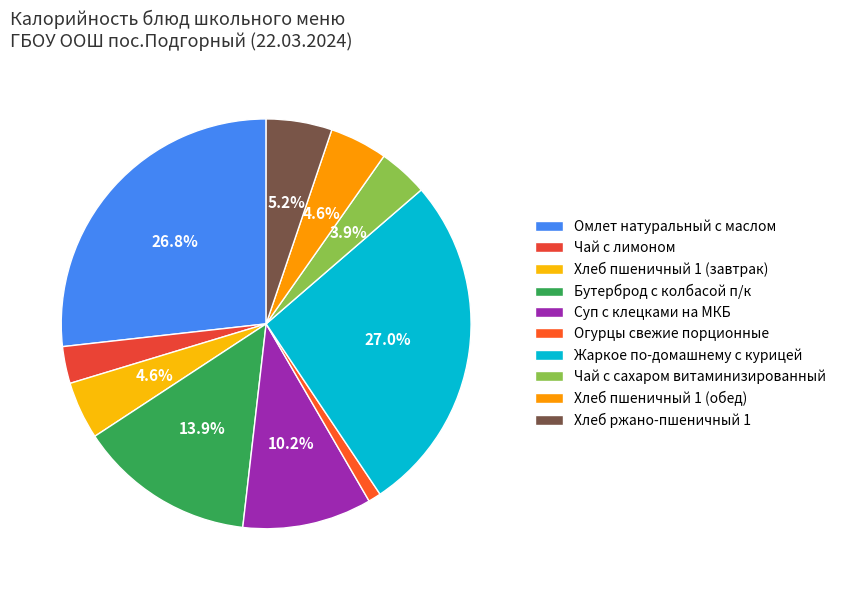

How many segments does this pie chart have?

10